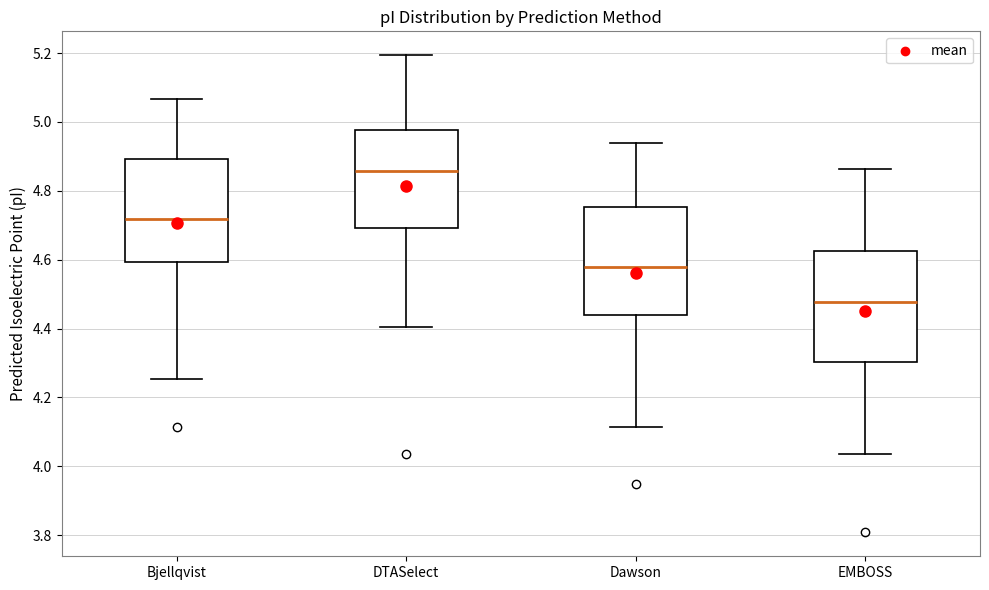

Reading left to right, read every box against the y-axis: the position of its median line, the range the box covers, and the ends of its whiskers. The values are not printed on the chart, so give them approximately, as read against the axis.

Bjellqvist: median 4.72, box 4.60 to 4.90, whiskers 4.26 to 5.06
DTASelect: median 4.86, box 4.70 to 4.98, whiskers 4.40 to 5.20
Dawson: median 4.58, box 4.44 to 4.76, whiskers 4.12 to 4.94
EMBOSS: median 4.48, box 4.30 to 4.62, whiskers 4.04 to 4.86